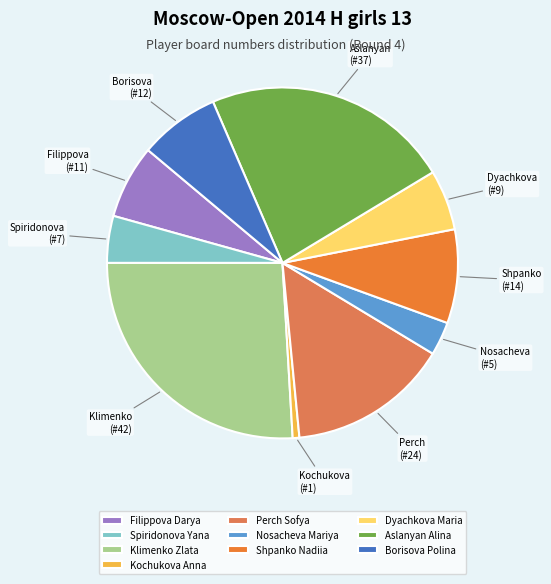

To the nearest percent, what percentage of the pie is Kochukova Anna?

1%